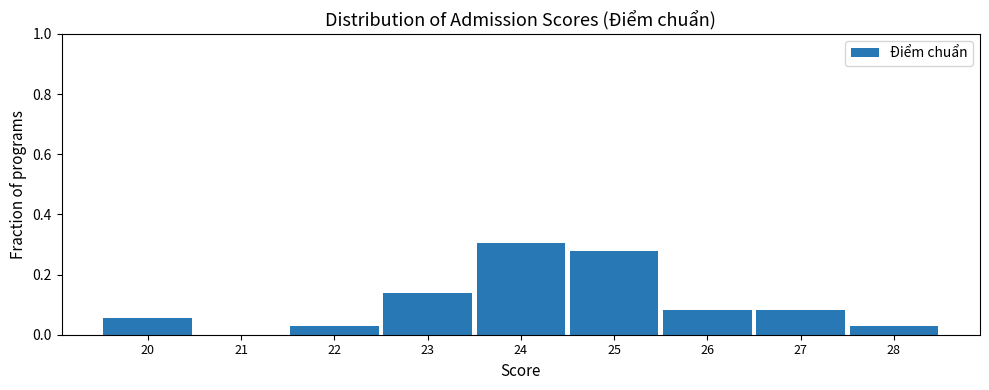

Which range on the x-axis has the tallest bar?

23.5 to 24.5